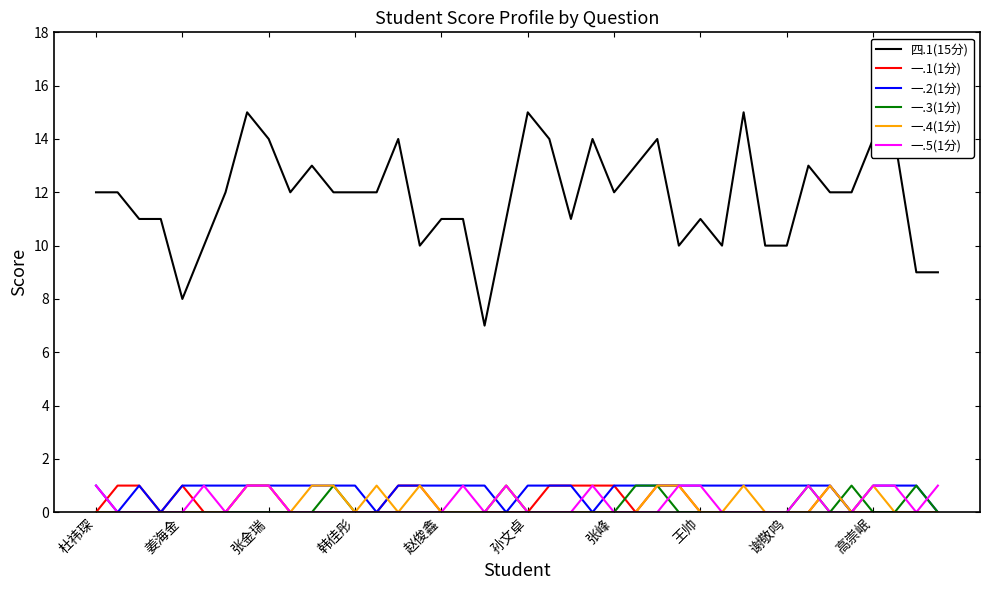

How many lines are shown in the chart?

6